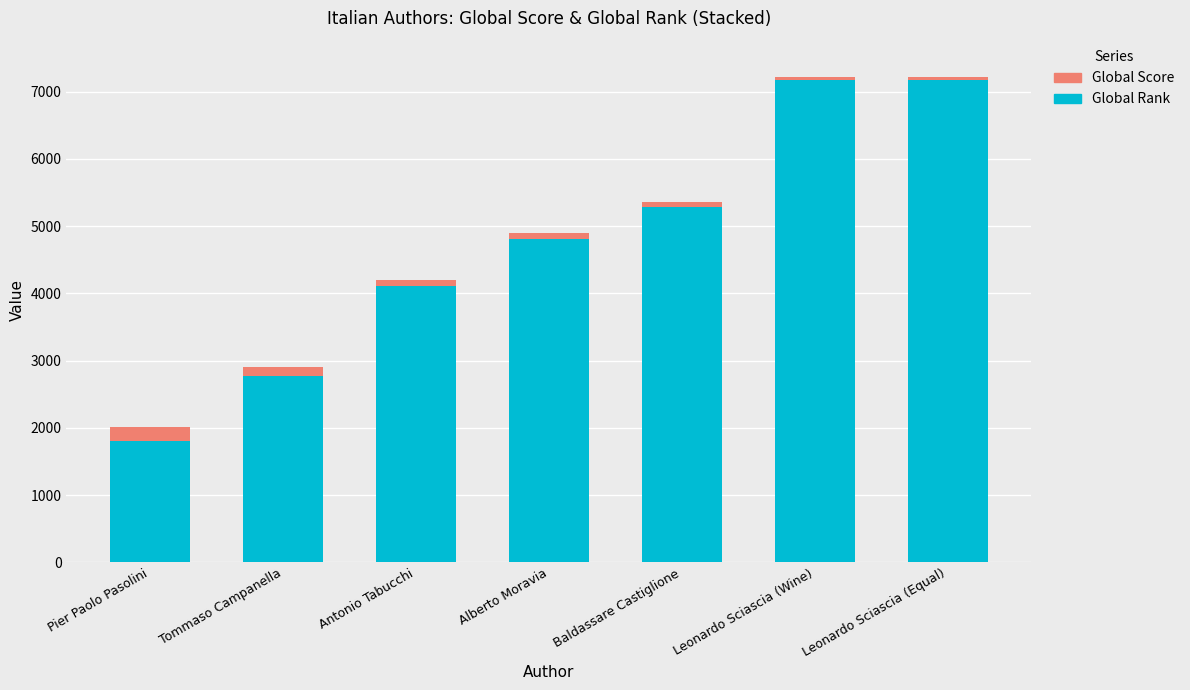

Reading left to right, list the values for the Global Rank series.

Pier Paolo Pasolini=1806	Tommaso Campanella=2770	Antonio Tabucchi=4107	Alberto Moravia=4812	Baldassare Castiglione=5283	Leonardo Sciascia (Wine)=7175	Leonardo Sciascia (Equal)=7175